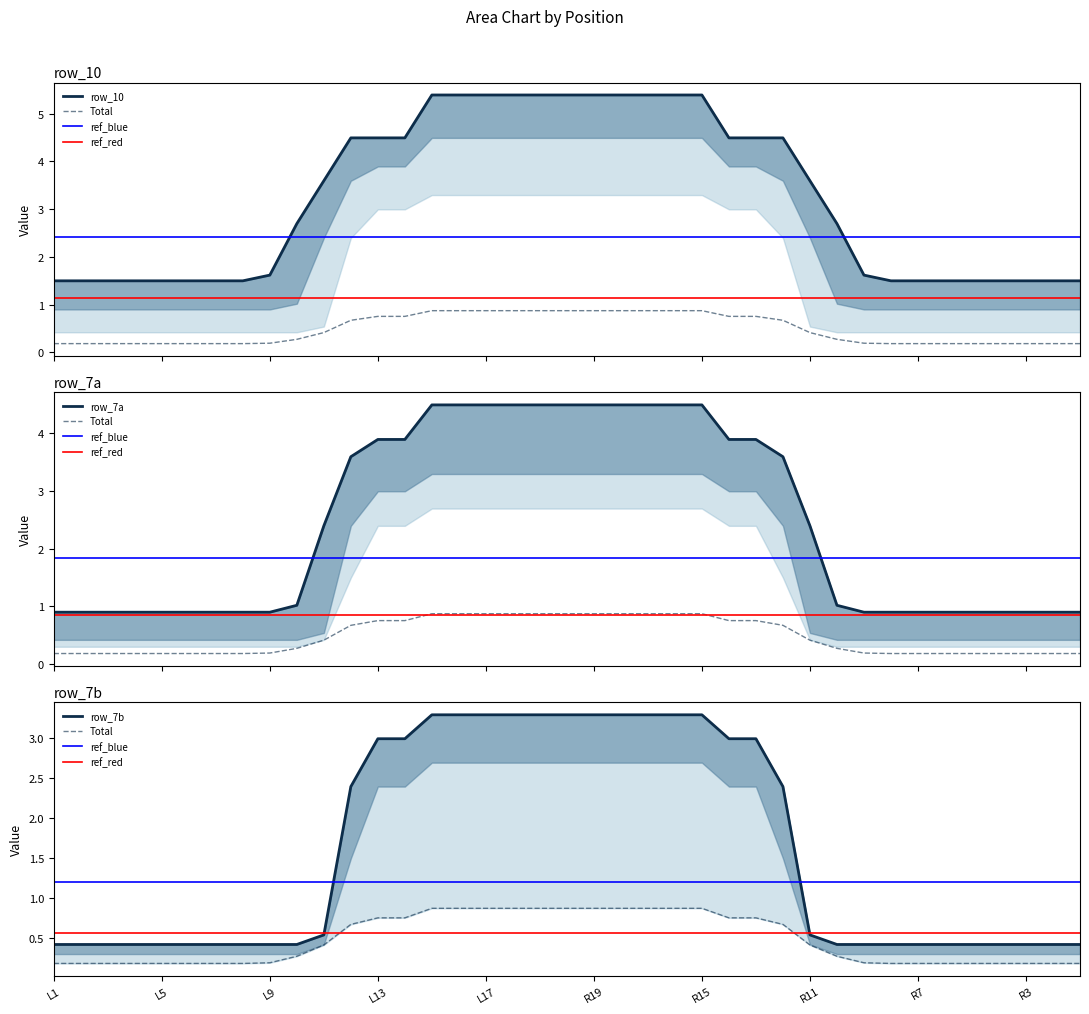

Which has a higher value, L10 or R12?

R12